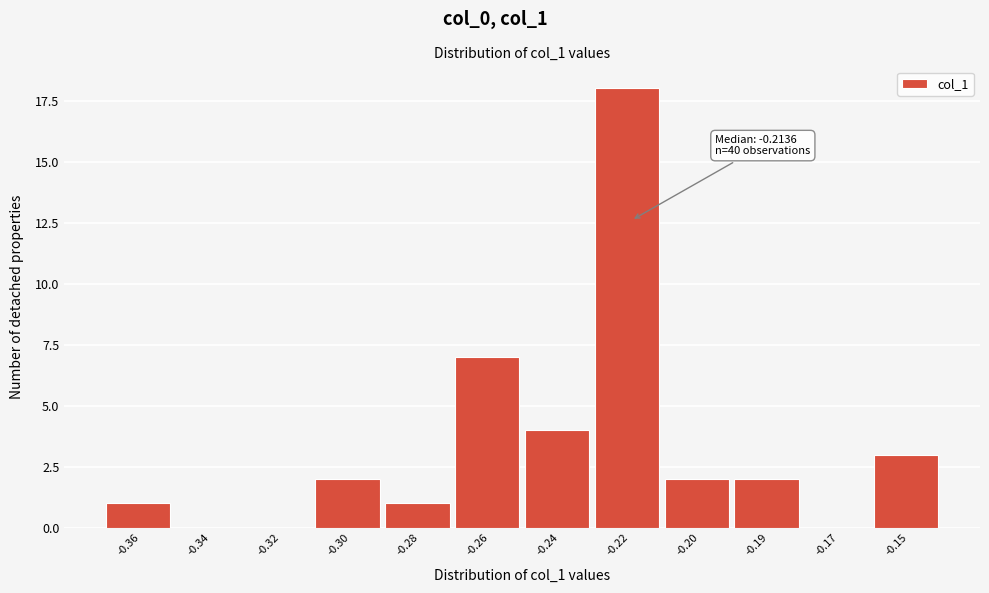

Reading left to right, extract all data points from this chart.

-0.36=1	-0.34=0	-0.32=0	-0.30=2	-0.28=1	-0.26=7	-0.24=4	-0.22=18	-0.20=2	-0.19=2	-0.17=0	-0.15=3